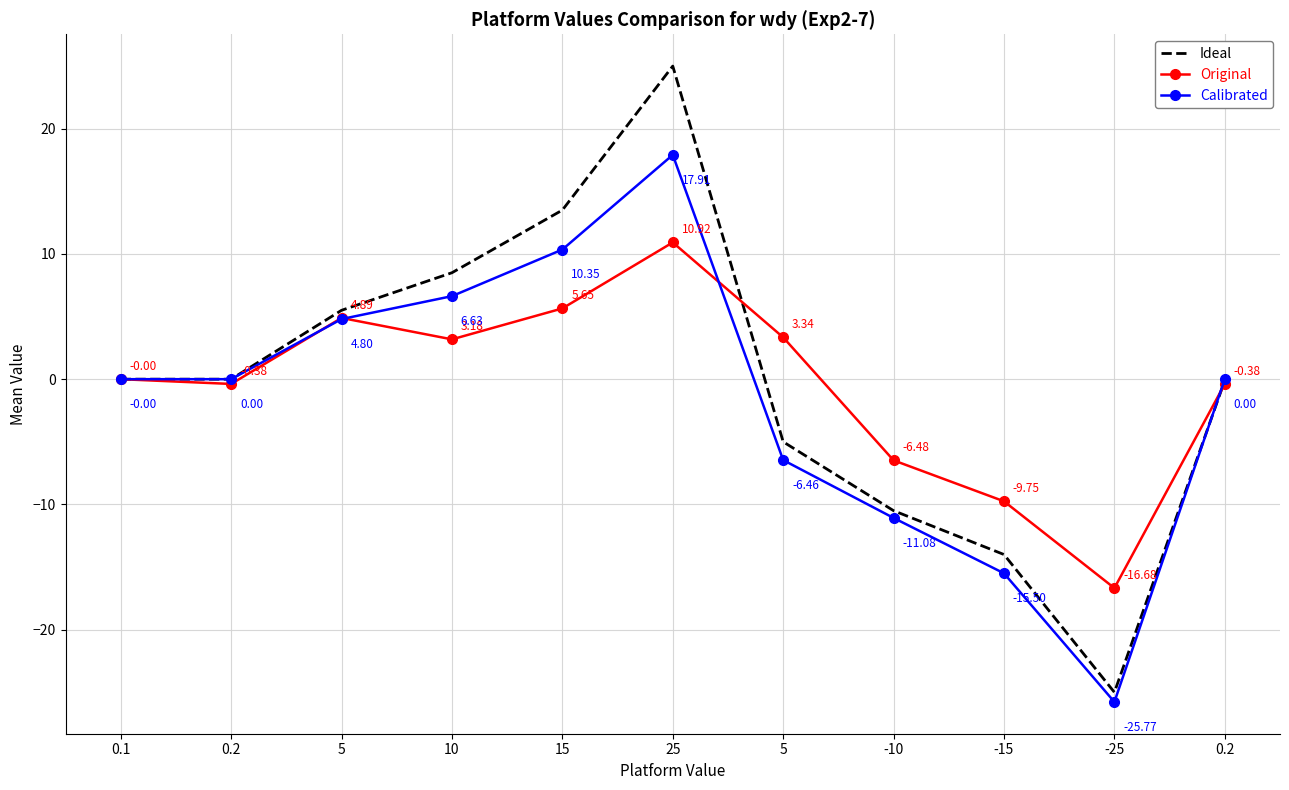

How many values in Calibrated are below zero?

4